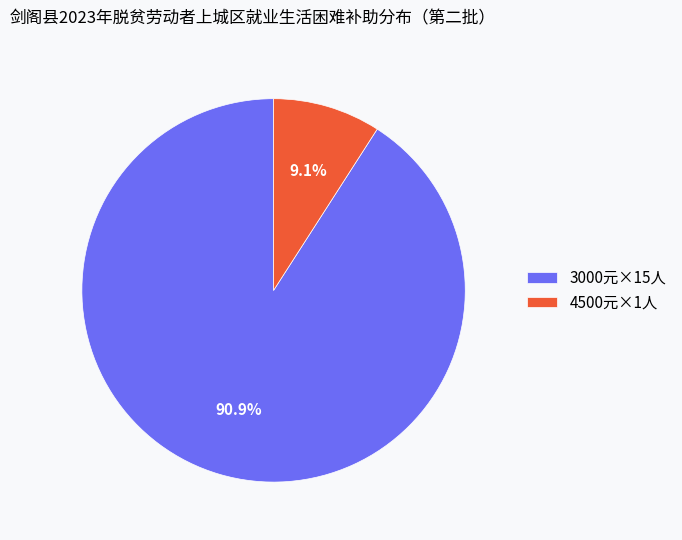

Is the sum of 3000元×15人 and 4500元×1人 greater than half?

Yes